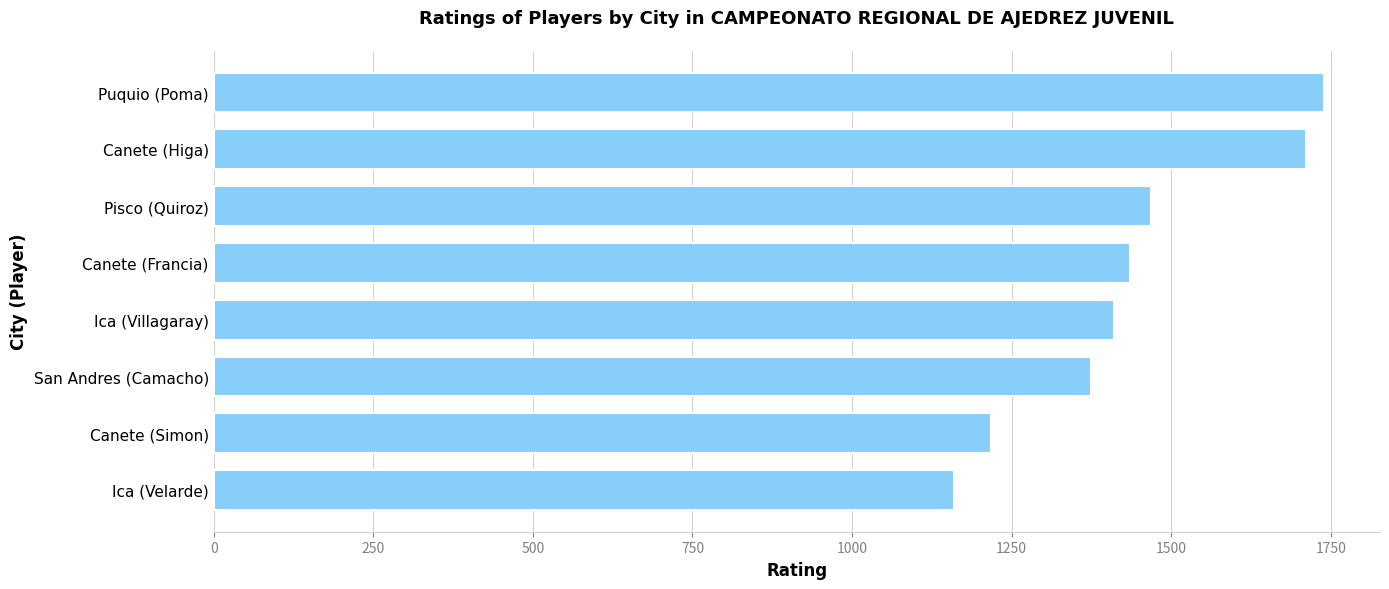

What is the approximate value at Canete (Simon), to the nearest 50?

1200